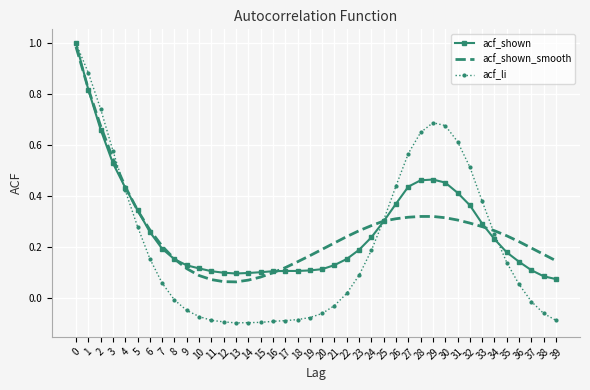

The value of acf_shown at 34 is 0.4. True or false?

False